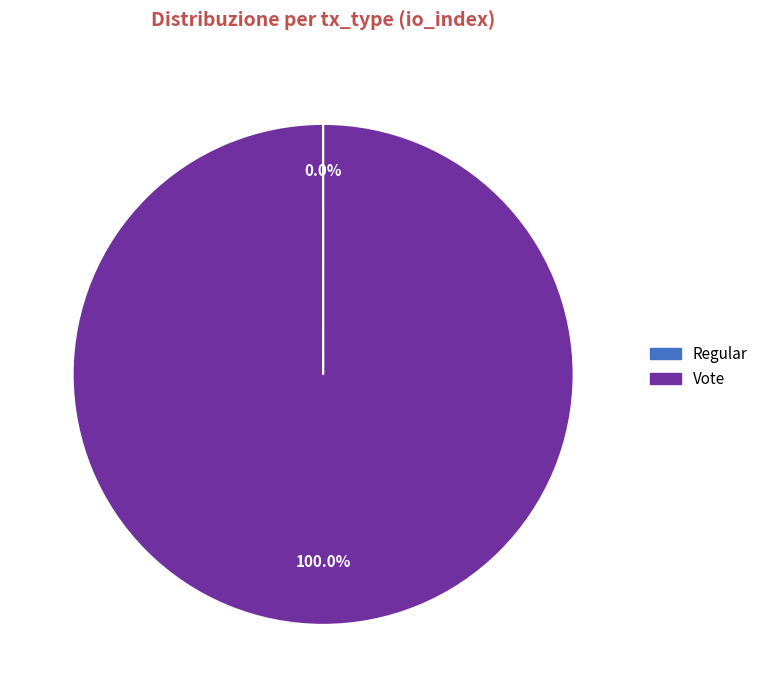

To the nearest percent, what is the difference between the largest and smallest slice percentages?

100%